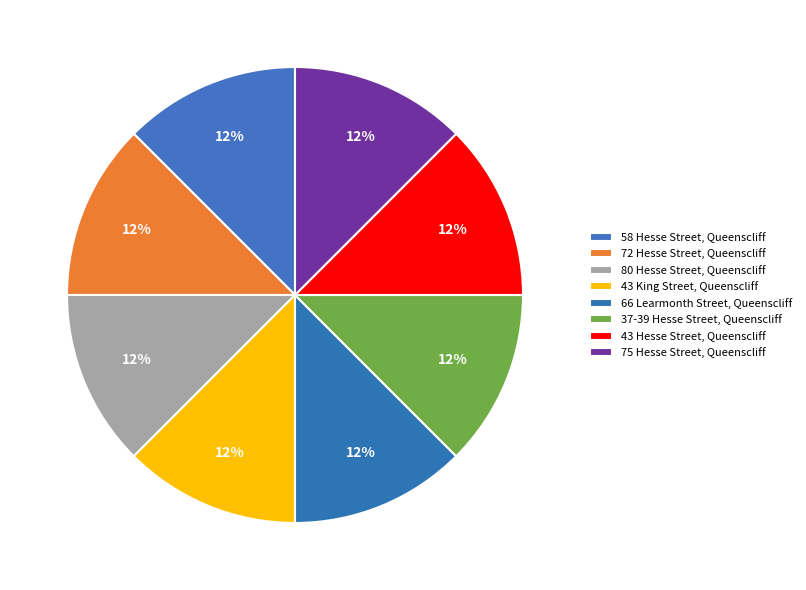

True or false: 43 King Street, Queenscliff accounts for 12% of the total.

True